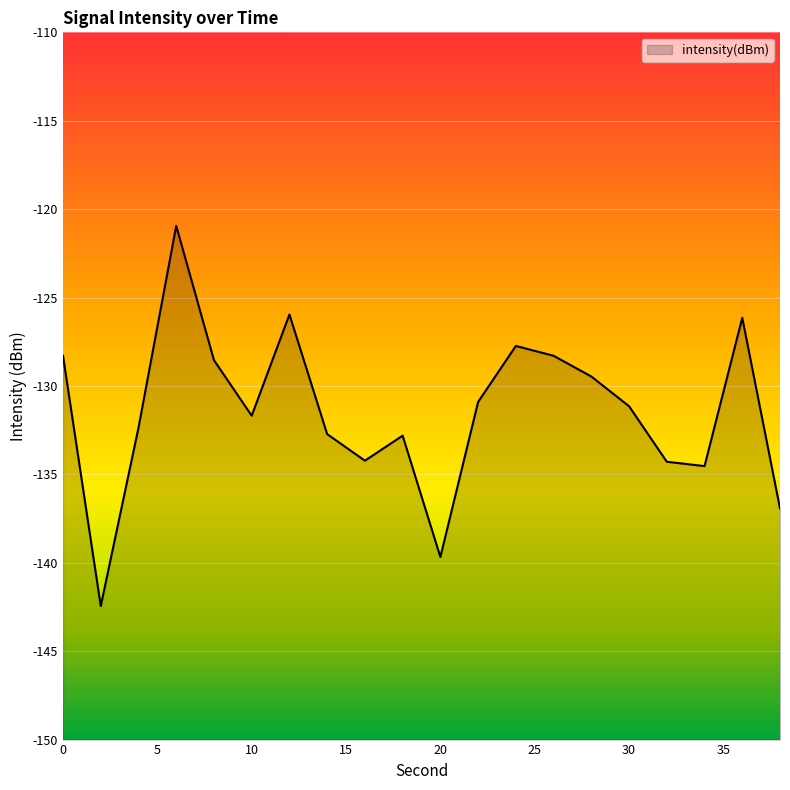

What is the maximum value shown in the chart?

-120.9